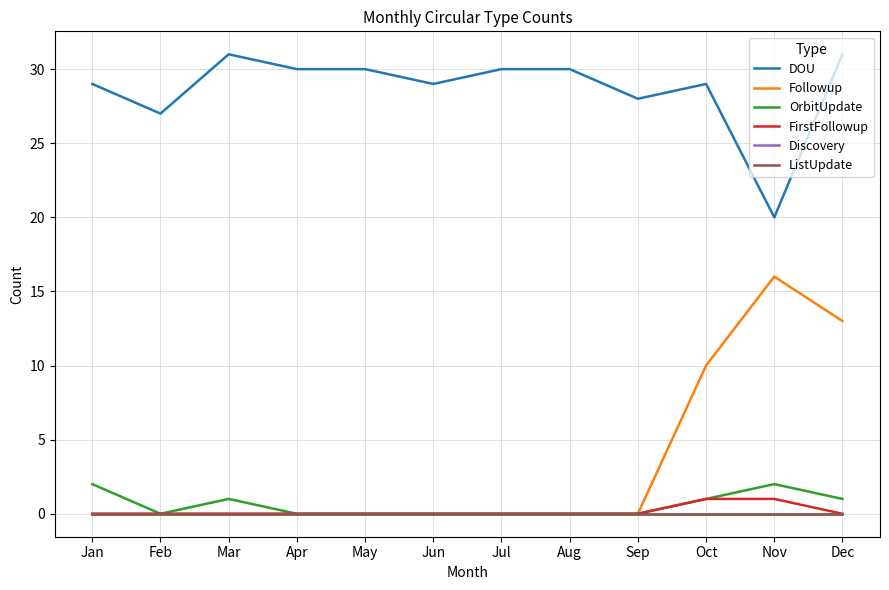

At Oct, list the series in order from smallest to largest.

Discovery, ListUpdate, OrbitUpdate, FirstFollowup, Followup, DOU